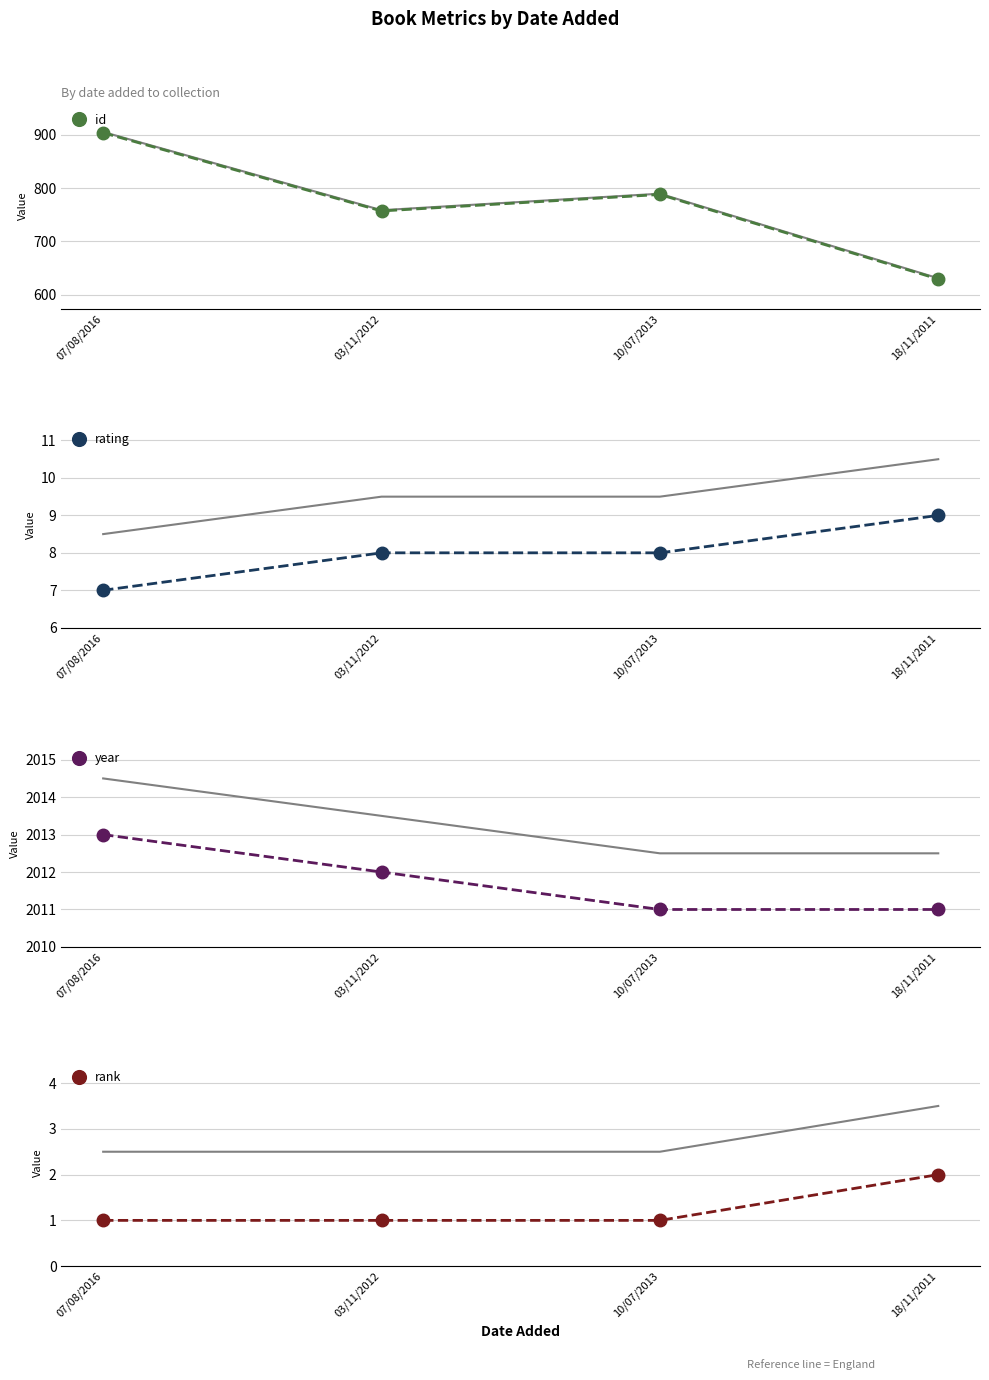

What is the value of the rating point at the 1st from the left?

7